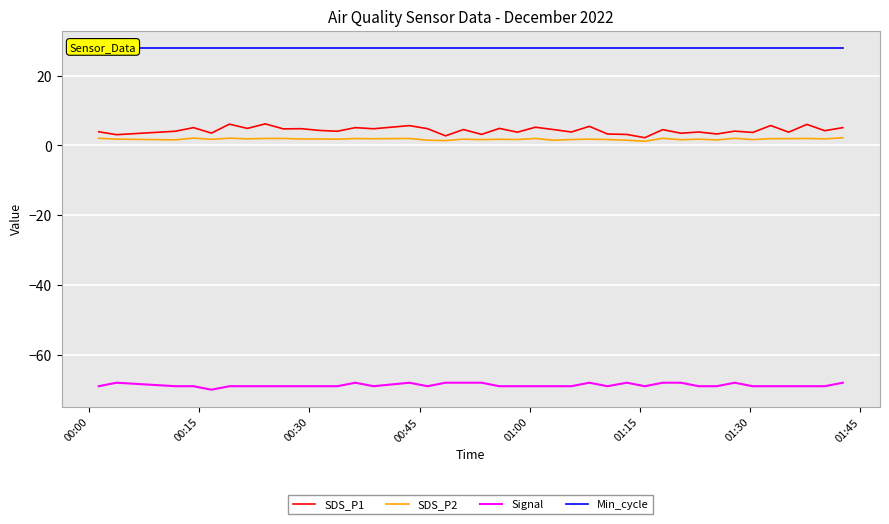

Reading right to left, what are all the values shown in this chart?

SDS_P1: 5.1	4.2	6.0	3.8	5.7	3.7	4.1	3.3	3.9	3.5	4.5	2.2	3.1	3.3	5.5	3.9	4.5	5.2	3.8	4.9	3.2	4.5	2.8	4.8	5.7	4.8	5.1	4.1	4.3	4.8	4.8	6.2	4.9	6.1	3.5	5.1	4.1	3.1	3.9
SDS_P2: 2.2	1.9	2.0	1.9	1.9	1.7	2.0	1.6	1.8	1.6	2.0	1.2	1.5	1.7	1.8	1.7	1.5	2.0	1.7	1.8	1.7	1.8	1.4	1.5	2.0	1.9	2.0	1.8	1.9	1.9	2.0	2.0	1.9	2.1	1.8	2.1	1.6	1.8	2.0
Signal: -68.0	-69.0	-69.0	-69.0	-69.0	-69.0	-68.0	-69.0	-69.0	-68.0	-68.0	-69.0	-68.0	-69.0	-68.0	-69.0	-69.0	-69.0	-69.0	-69.0	-68.0	-68.0	-68.0	-69.0	-68.0	-69.0	-68.0	-69.0	-69.0	-69.0	-69.0	-69.0	-69.0	-69.0	-70.0	-69.0	-69.0	-68.0	-69.0
Min_cycle: 28.0	28.0	28.0	28.0	28.0	28.0	28.0	28.0	28.0	28.0	28.0	28.0	28.0	28.0	28.0	28.0	28.0	28.0	28.0	28.0	28.0	28.0	28.0	28.0	28.0	28.0	28.0	28.0	28.0	28.0	28.0	28.0	28.0	28.0	28.0	28.0	28.0	28.0	28.0